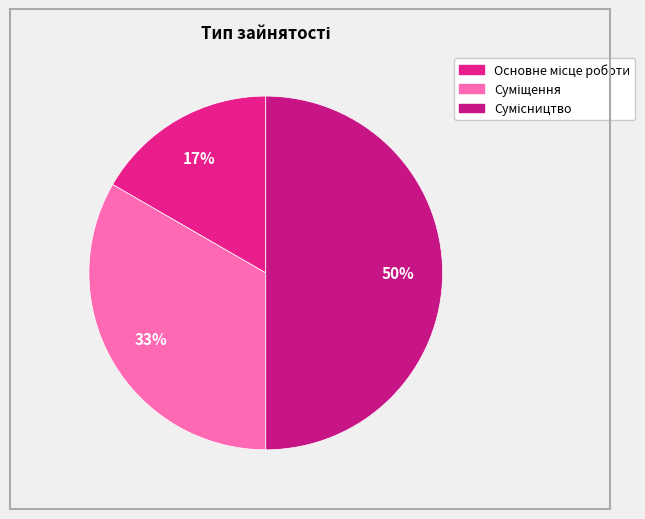

True or false: Сумісництво accounts for 40% of the total.

False